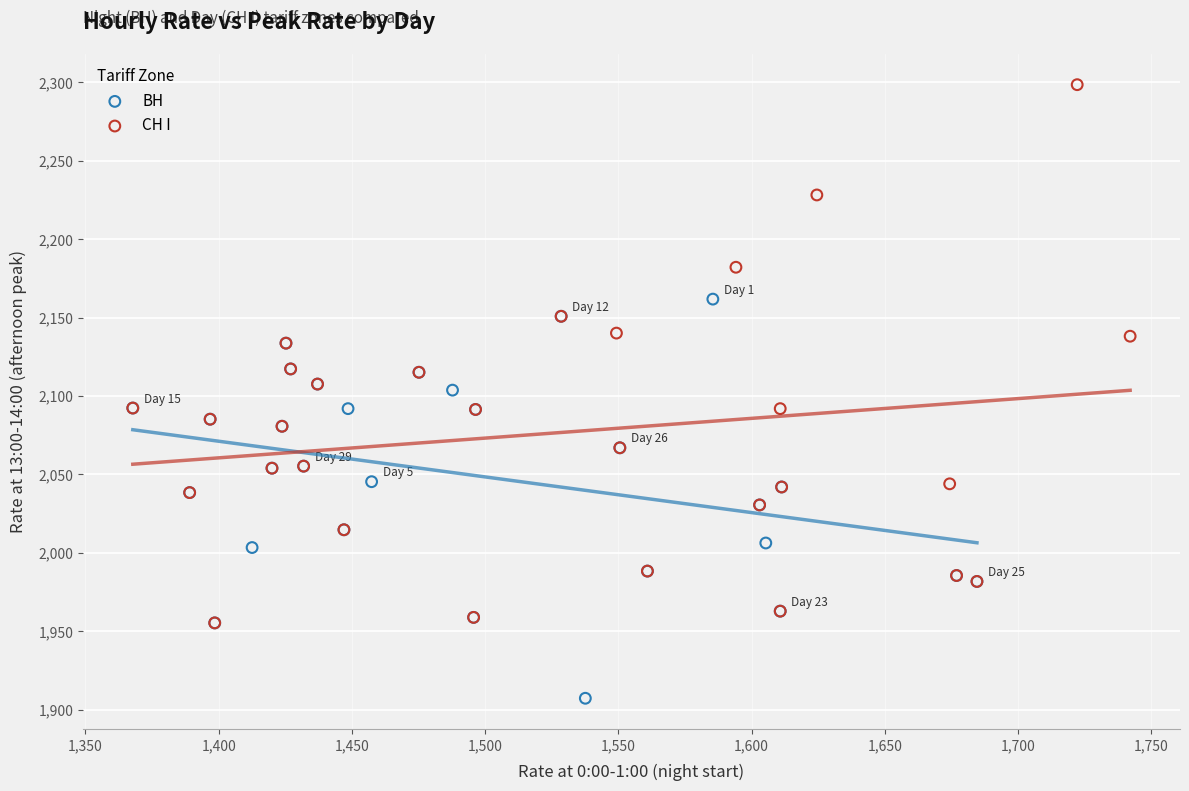

Which series contains the highest Y value?

СН I